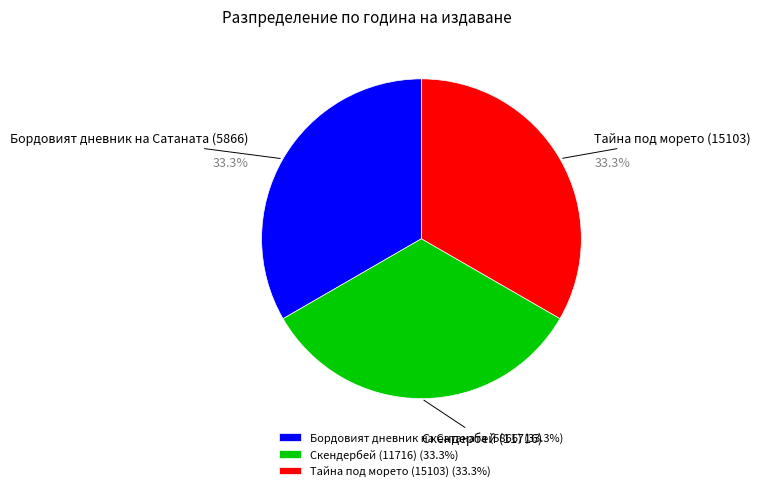

To the nearest percent, what is the average slice percentage?

33%